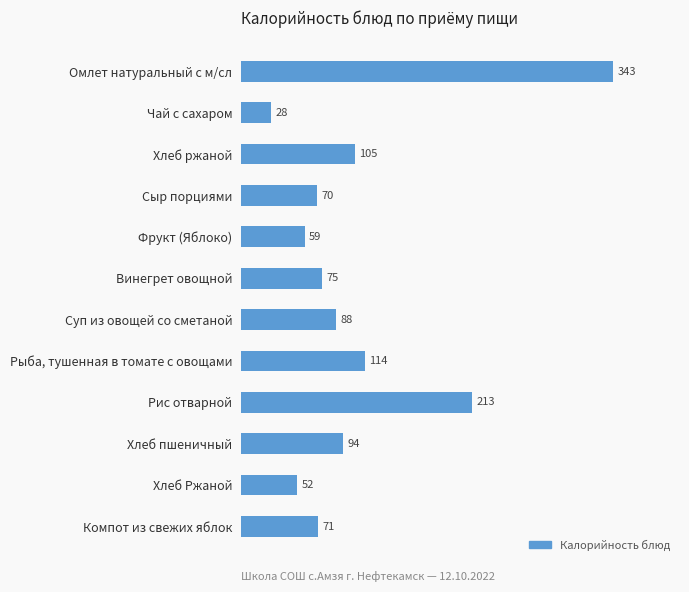

What is the sum of all values?

1312